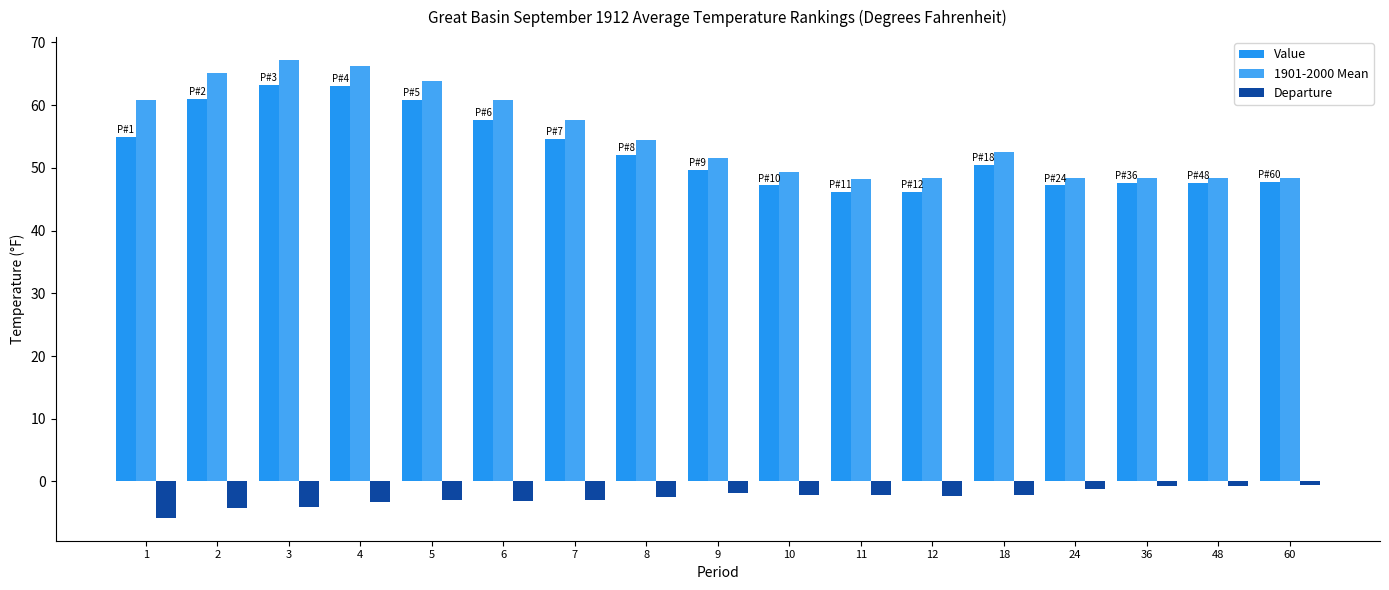

Which series has the widest spread of values?

1901-2000 Mean